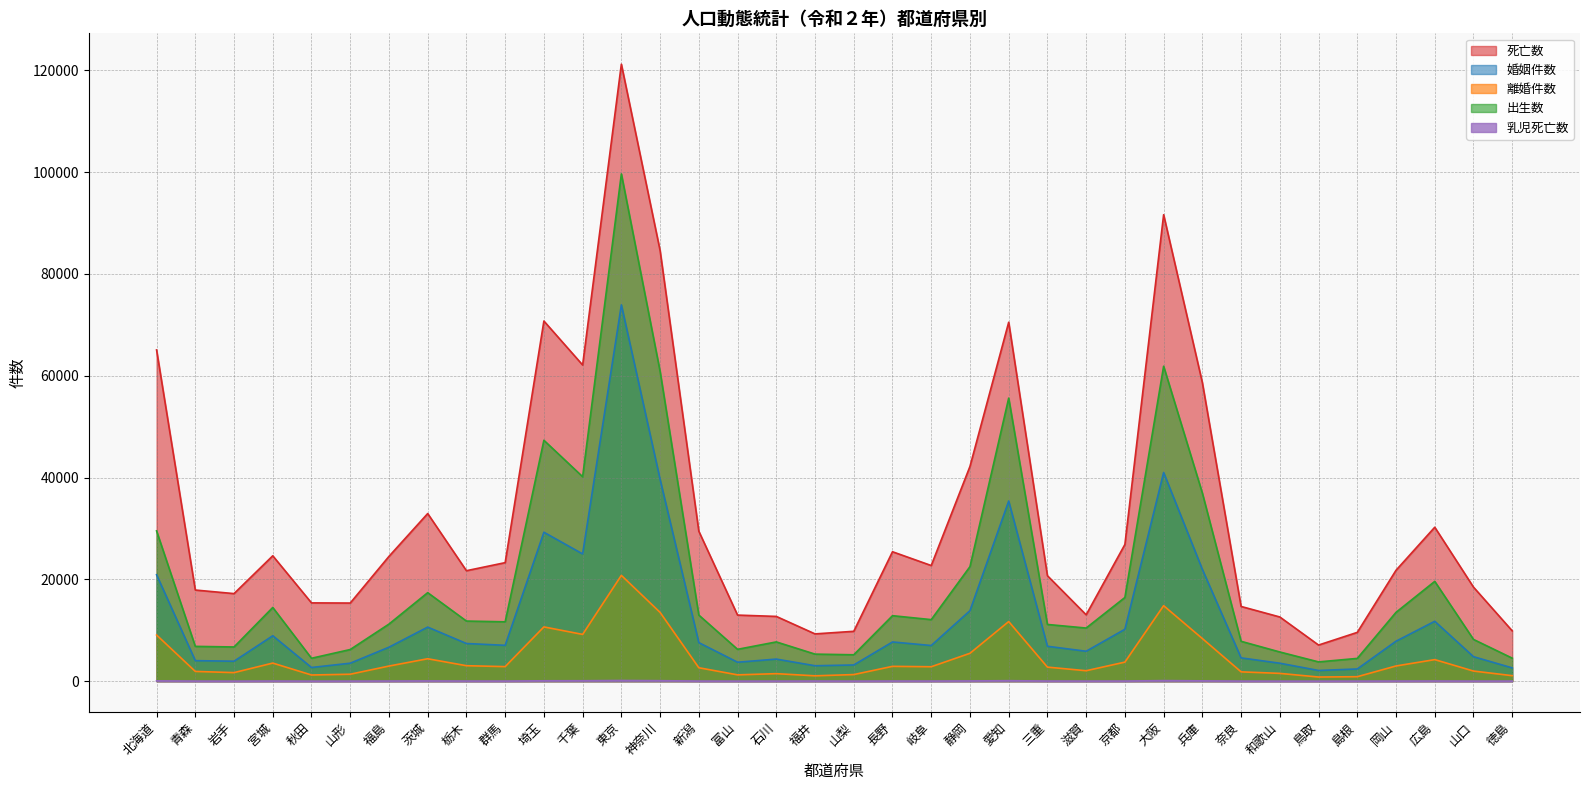

Is it true that 出生数 equals 5184 at 山梨?

True